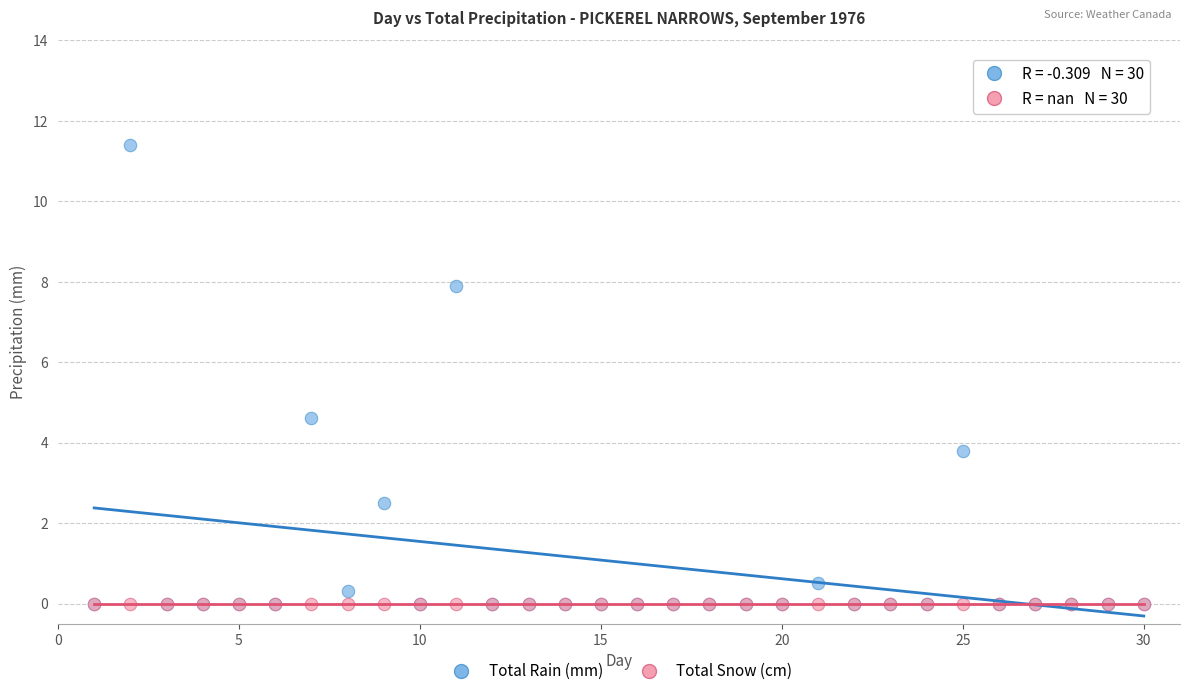

Across all series, what Y value is closest to 5?

4.6